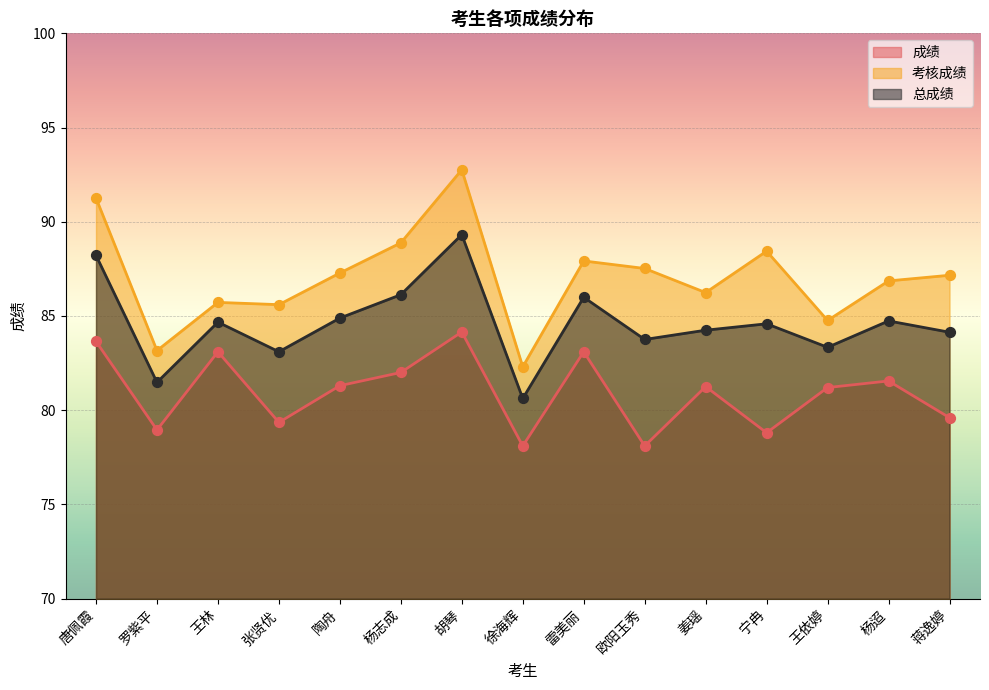

At how many categories does at least one series exceed 88?

4